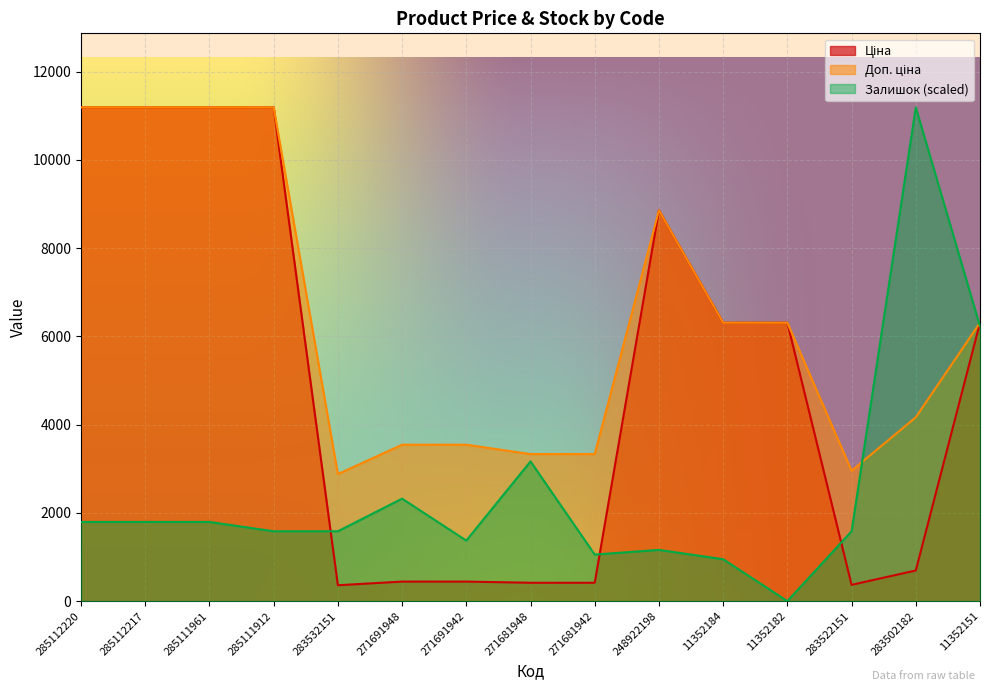

What position from the left is 285111961?

3